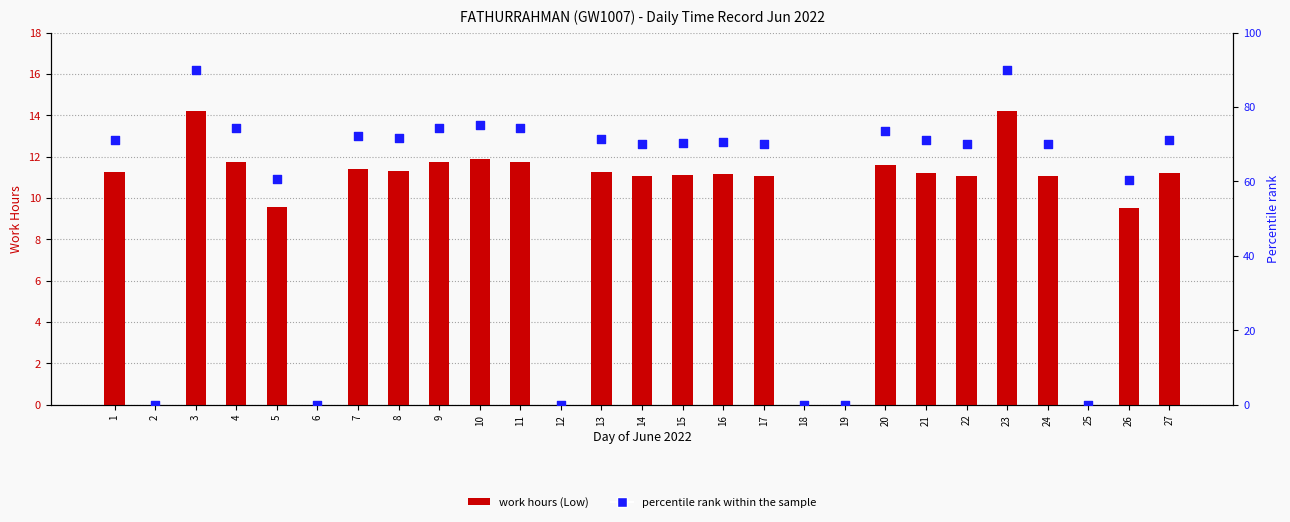

Which series contains the highest Y value?

Percentile (normalized)